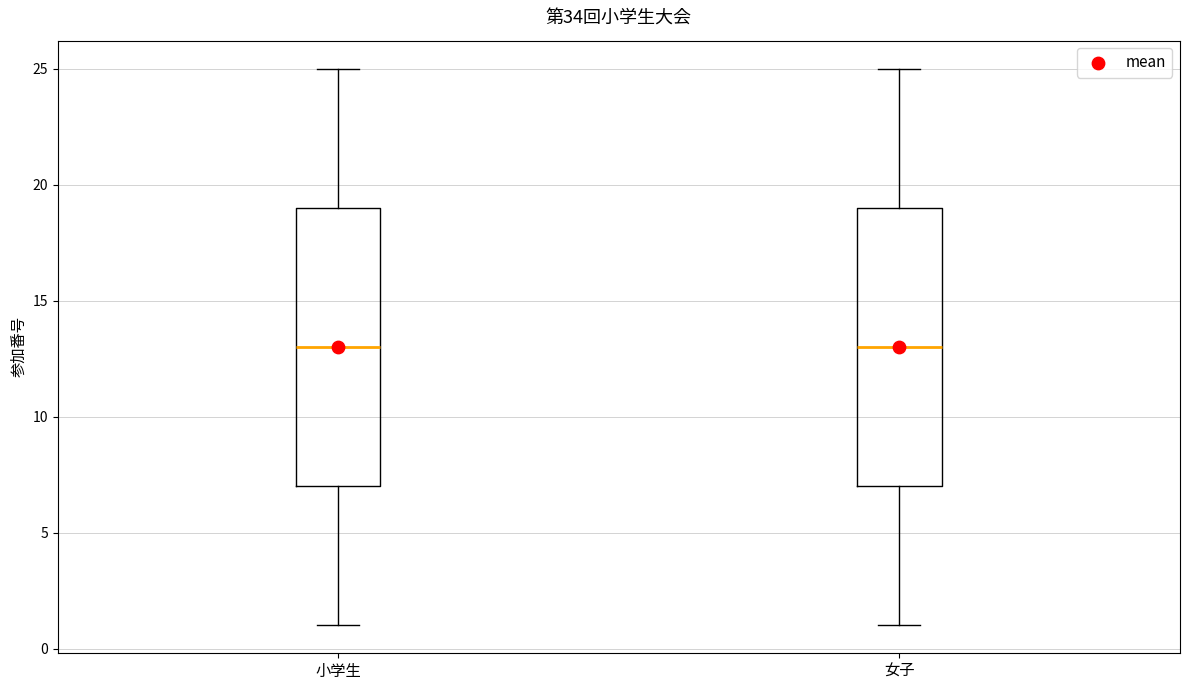

Reading left to right, transcribe this box plot: for each box, give where its median line is, the range the box spans, and where its two whiskers end, as read against the y-axis. The values are not printed on the chart, so give them approximately, as read against the axis.

小学生: median 13, box 7 to 19, whiskers 1 to 25
女子: median 13, box 7 to 19, whiskers 1 to 25